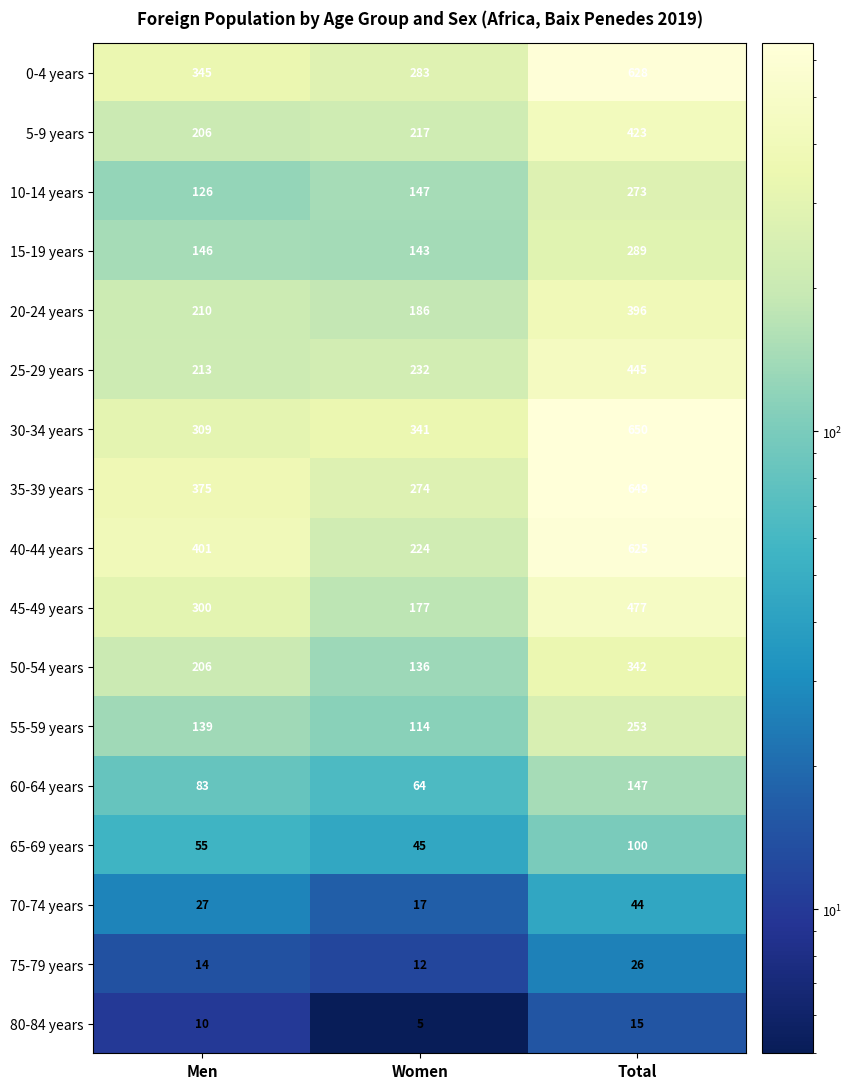

What is the difference between the maximum and second lowest values in the 10-14 years series?

126